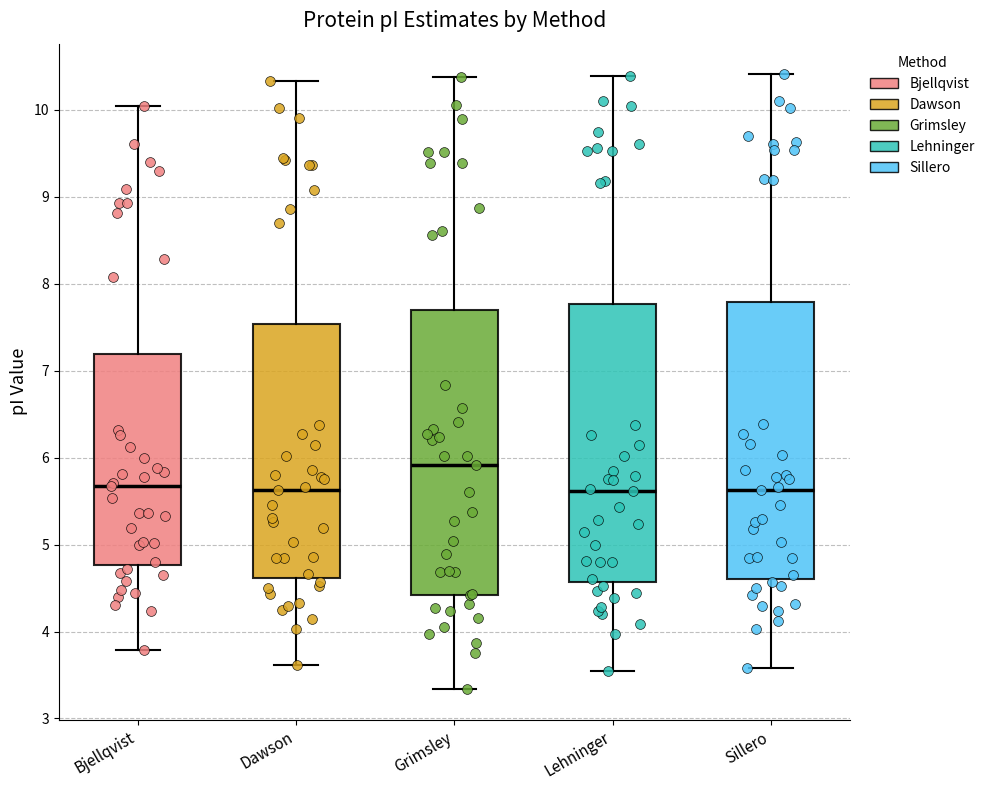

Reading left to right, read every box against the y-axis: the position of its median line, the range the box covers, and the ends of its whiskers. The values are not printed on the chart, so give them approximately, as read against the axis.

Bjellqvist: median 5.7, box 4.8 to 7.2, whiskers 3.8 to 10.0
Dawson: median 5.6, box 4.6 to 7.5, whiskers 3.6 to 10.3
Grimsley: median 5.9, box 4.4 to 7.7, whiskers 3.3 to 10.4
Lehninger: median 5.6, box 4.6 to 7.8, whiskers 3.5 to 10.4
Sillero: median 5.6, box 4.6 to 7.8, whiskers 3.6 to 10.4